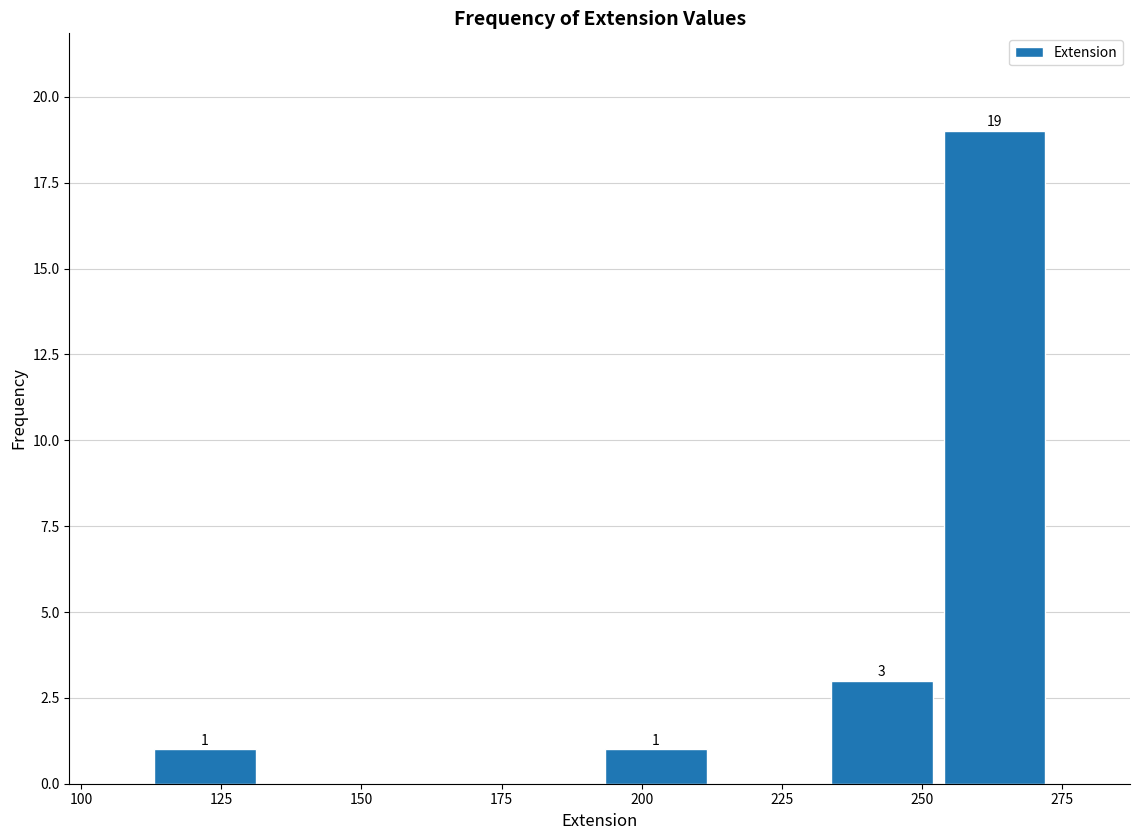

Over which range of the x-axis is the bar tallest?

255 to 275